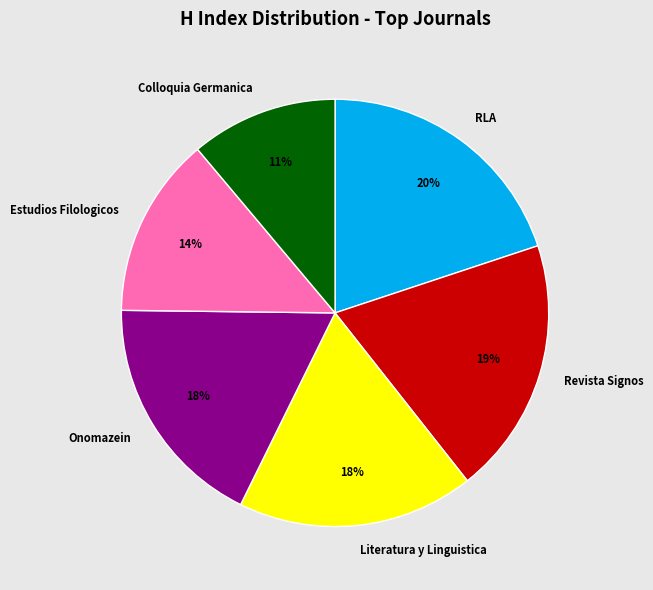

Is the sum of Onomazein and RLA greater than half?

No